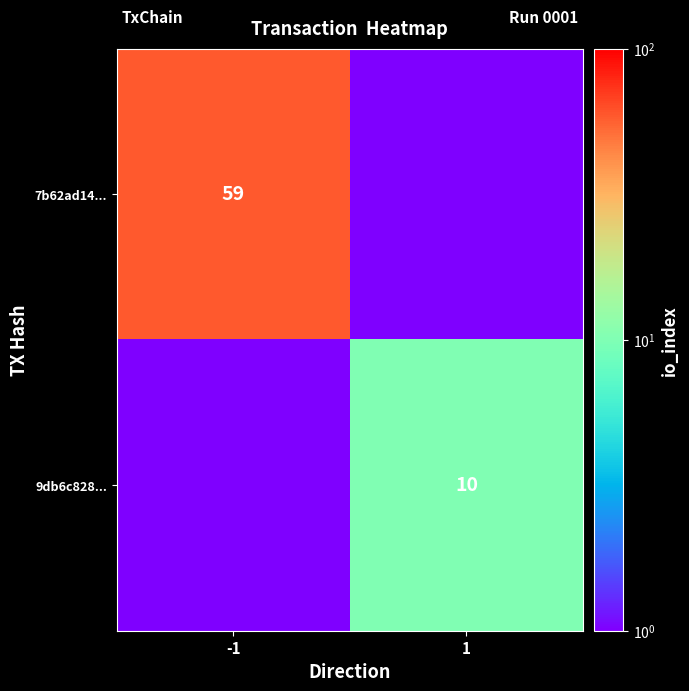

The 9db6c828... series shows 10.0 at 1. True or false?

True